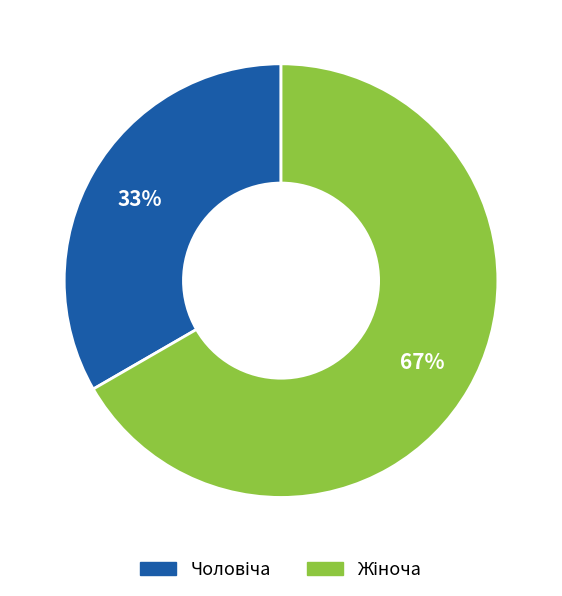

To the nearest percent, what is the average slice percentage?

50%